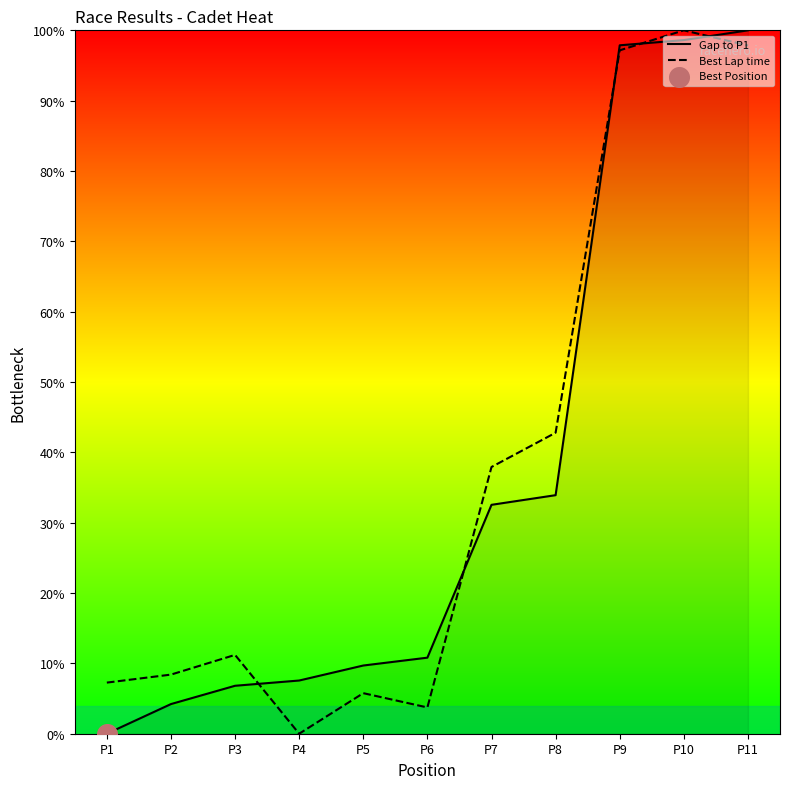

Between P5 and P7, which series saw the biggest shift?

Best Lap time